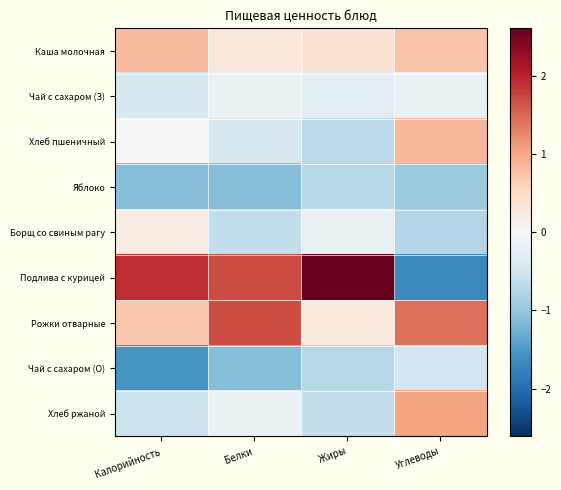

Reading left to right, extract all data points from this chart.

Каша молочная: Калорийность=0.8	Белки=0.3	Жиры=0.4	Углеводы=0.7
Чай с сахаром (З): Калорийность=-0.4	Белки=-0.2	Жиры=-0.3	Углеводы=-0.2
Хлеб пшеничный: Калорийность=-0.0	Белки=-0.4	Жиры=-0.7	Углеводы=0.8
Яблоко: Калорийность=-1.1	Белки=-1.1	Жиры=-0.7	Углеводы=-1.0
Борщ со свиным рагу: Калорийность=0.2	Белки=-0.7	Жиры=-0.2	Углеводы=-0.8
Подлива с курицей: Калорийность=1.9	Белки=1.7	Жиры=2.6	Углеводы=-1.7
Рожки отварные: Калорийность=0.7	Белки=1.7	Жиры=0.2	Углеводы=1.4
Чай с сахаром (О): Калорийность=-1.5	Белки=-1.1	Жиры=-0.7	Углеводы=-0.5
Хлеб ржаной: Калорийность=-0.6	Белки=-0.2	Жиры=-0.6	Углеводы=1.0